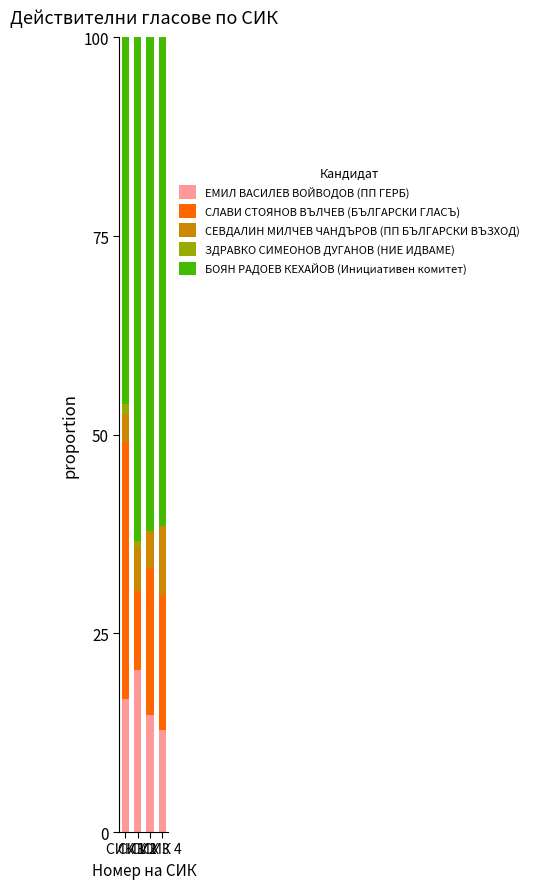

What is the maximum value for ЕМИЛ ВАСИЛЕВ ВОЙВОДОВ (ПП ГЕРБ)?

20.3